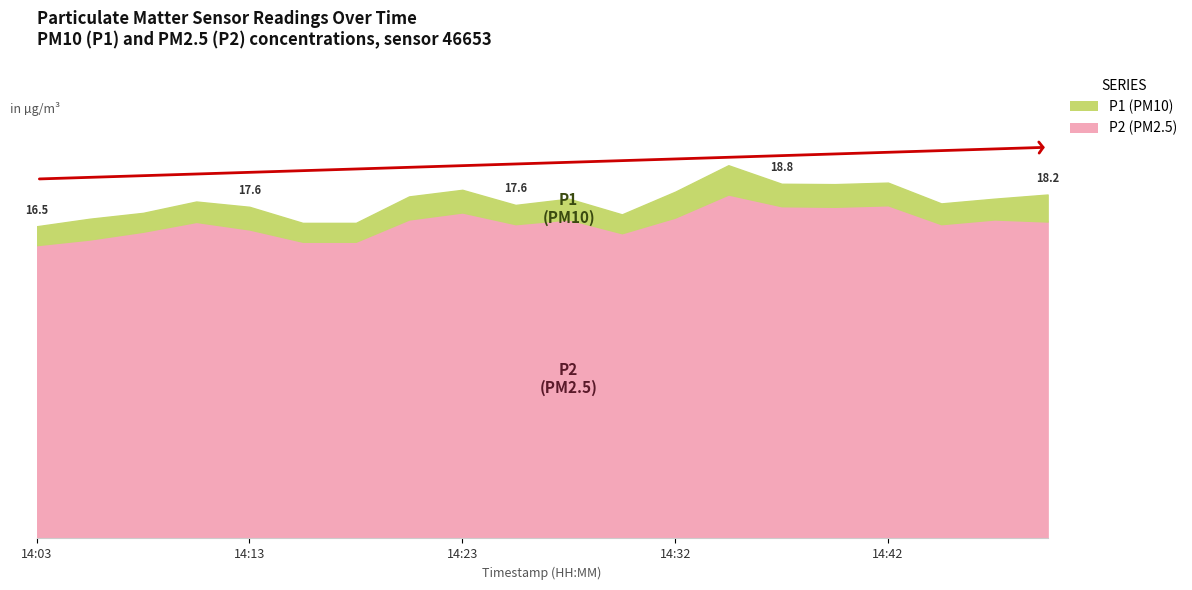

Where is P2 nearest to the value 16?

14:30